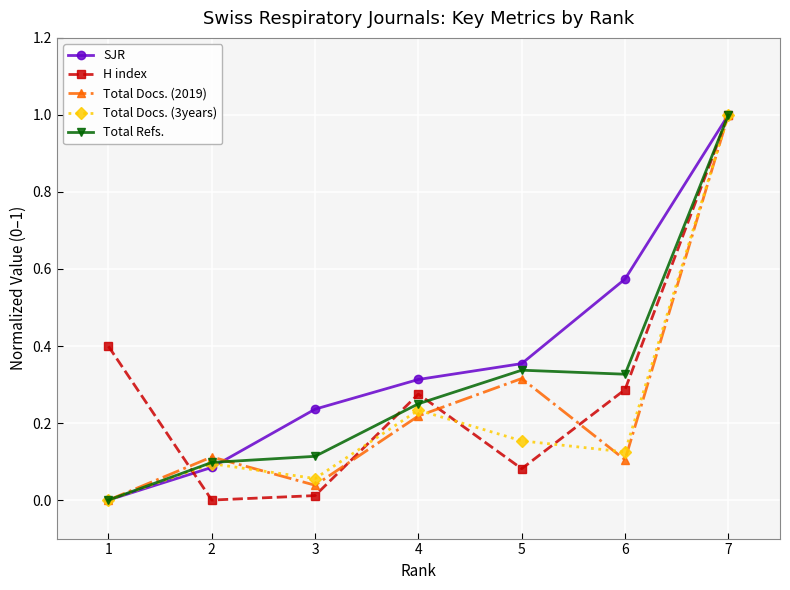

How many lines are shown in the chart?

5